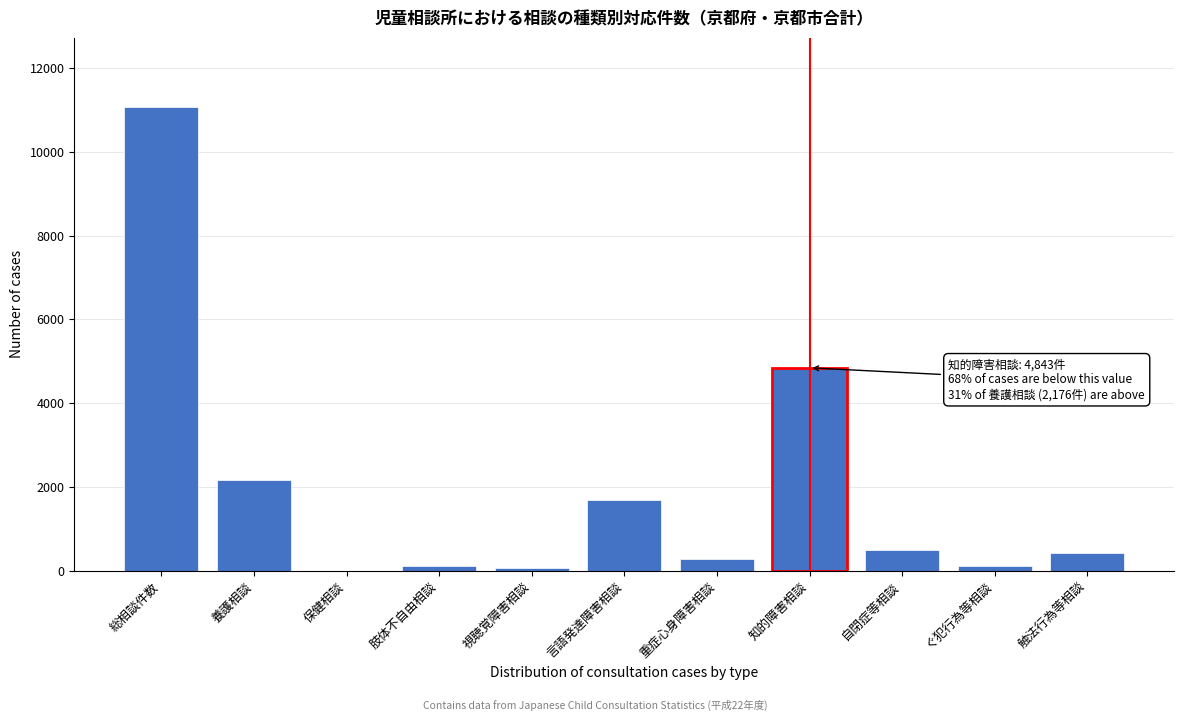

Where is the data nearest to the value 5533?

知的障害相談